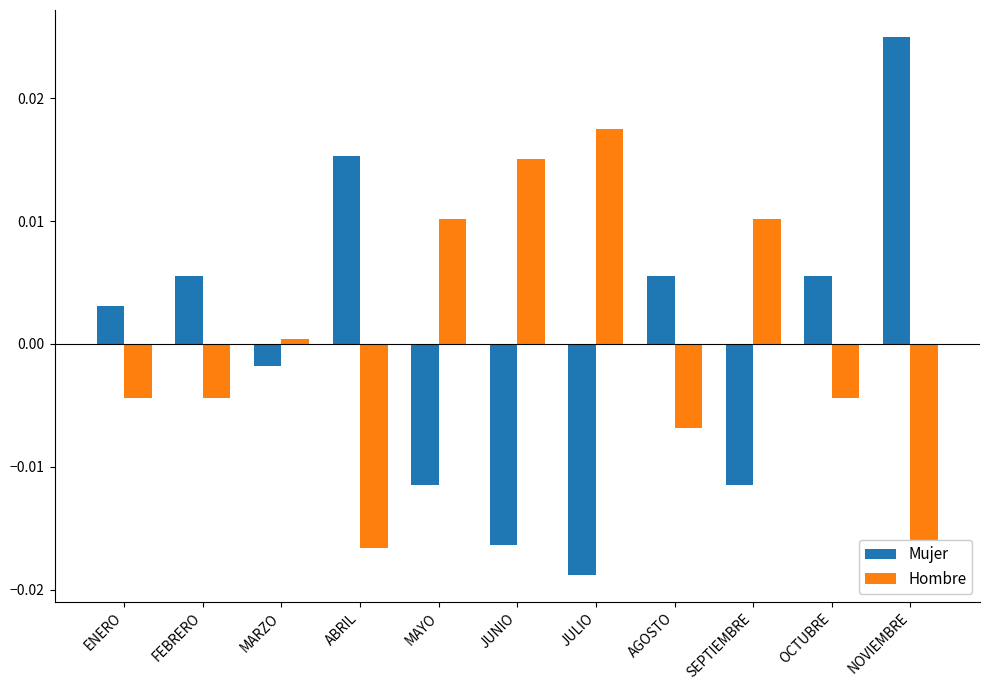

How many values in the Hombre series are below 0?

6